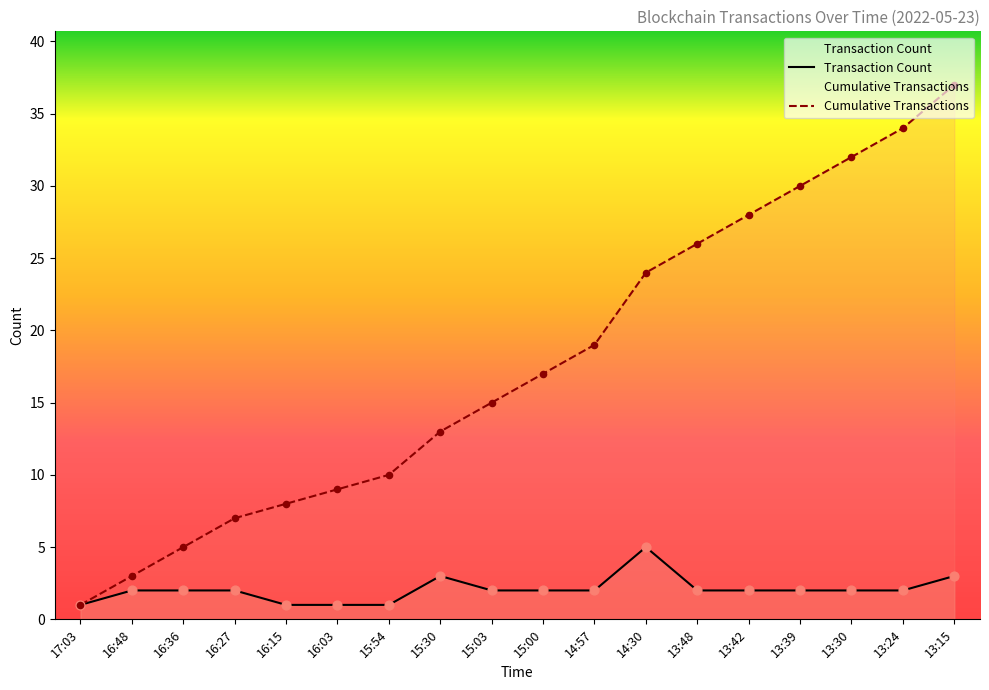

Which series contains the highest Y value?

Cumulative Transactions